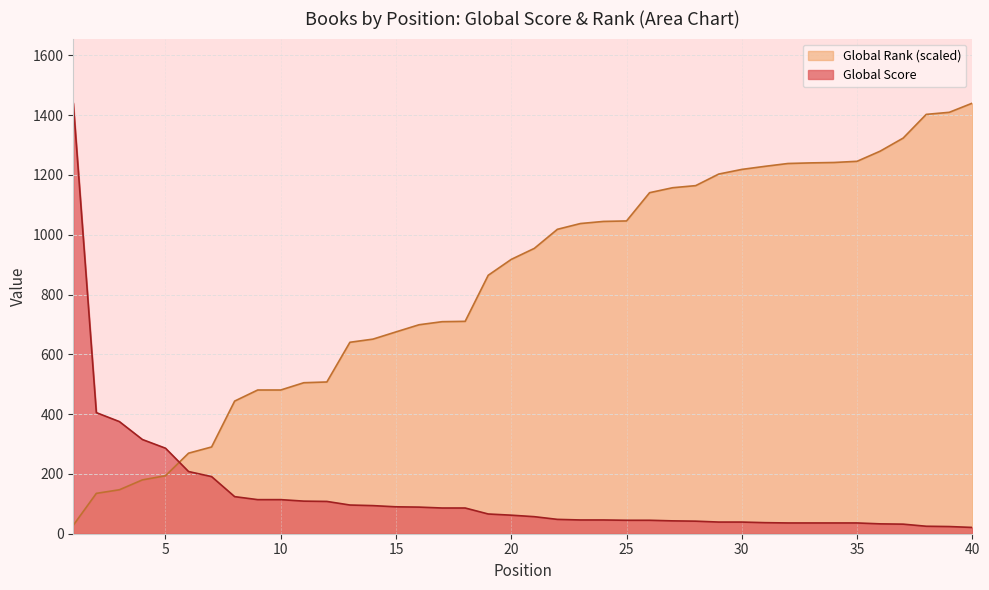

Reading right to left, extract all data points from this chart.

Global Score: 40=21.0	39=24.0	38=25.0	37=32.0	36=33.0	35=36.0	34=36.0	33=36.0	32=36.0	31=37.0	30=39.0	29=39.0	28=42.0	27=43.0	26=45.0	25=45.0	24=46.0	23=46.0	22=48.0	21=57.0	20=62.0	19=66.0	18=86.0	17=86.0	16=89.0	15=90.0	14=94.0	13=96.0	12=108.0	11=109.0	10=114.0	9=114.0	8=124.0	7=191.0	6=208.0	5=286.0	4=315.0	3=375.0	2=405.0	1=1440.0
Global Rank: 40=1440.0	39=1409.4	38=1402.5	37=1323.2	36=1279.4	35=1245.5	34=1241.6	33=1240.3	32=1238.2	31=1228.7	30=1218.4	29=1202.9	28=1164.2	27=1157.2	26=1140.6	25=1046.1	24=1044.5	23=1037.4	22=1018.1	21=954.3	20=917.5	19=864.4	18=710.3	17=709.2	16=698.9	15=675.0	14=650.8	13=640.3	12=507.5	11=505.0	10=480.7	9=480.7	8=443.6	7=290.2	6=269.4	5=193.9	4=180.1	3=147.0	2=135.0	1=28.3